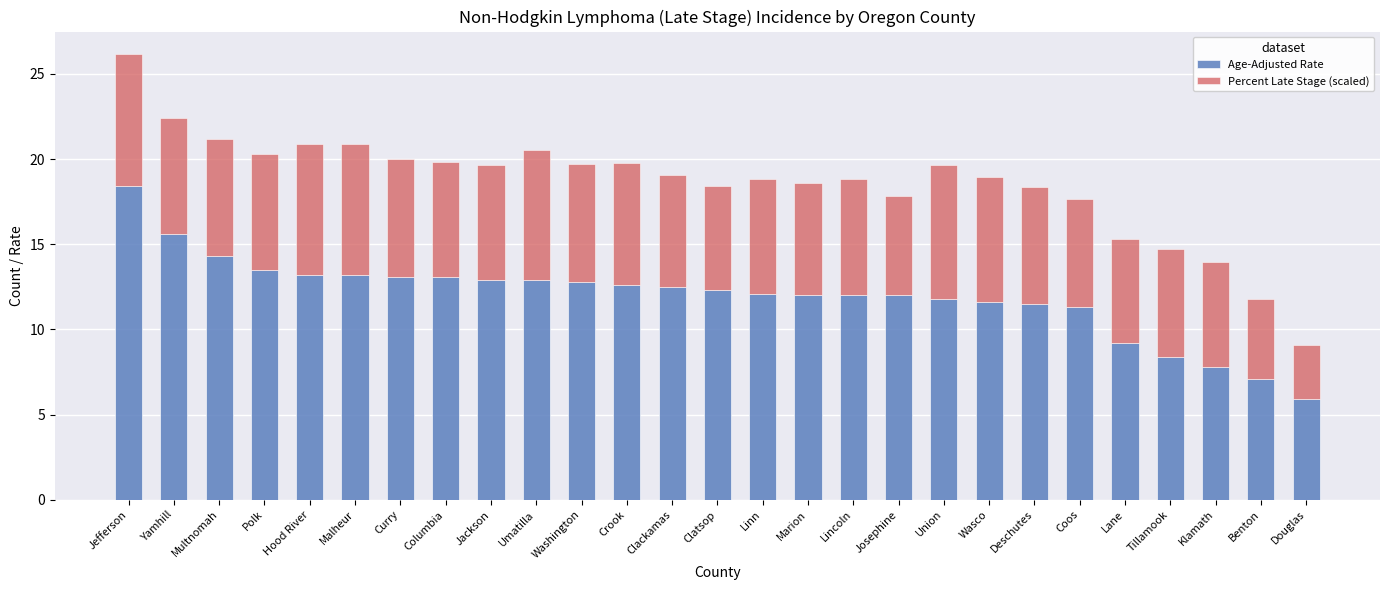

What is the highest value of the Age-Adjusted Rate series?

18.4